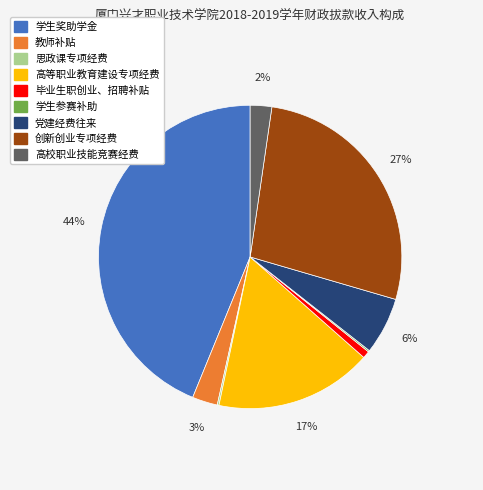

To the nearest percent, what is the difference between the largest and smallest slice percentages?

44%